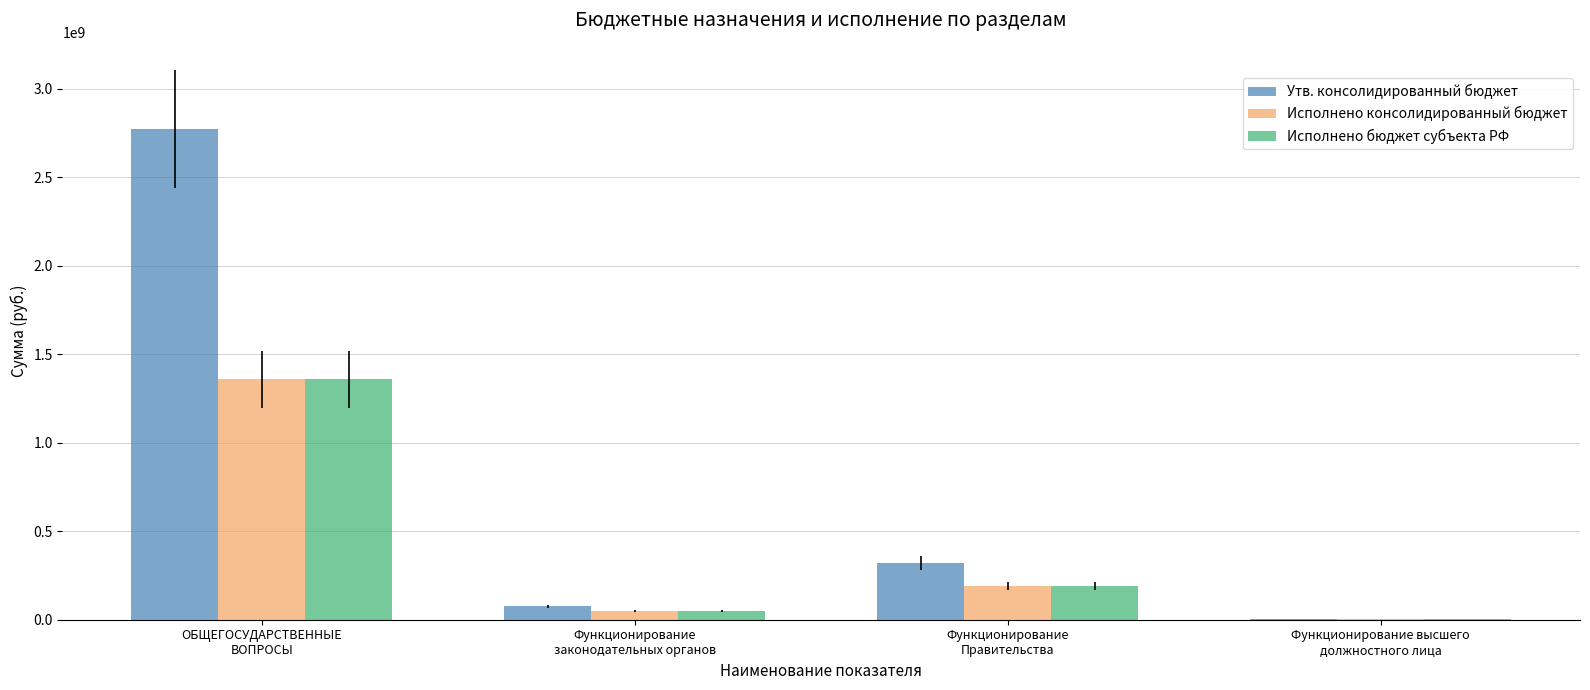

What are all the series names shown in the legend?

Утв. консолидированный бюджет, Исполнено консолидированный бюджет, Исполнено бюджет субъекта РФ